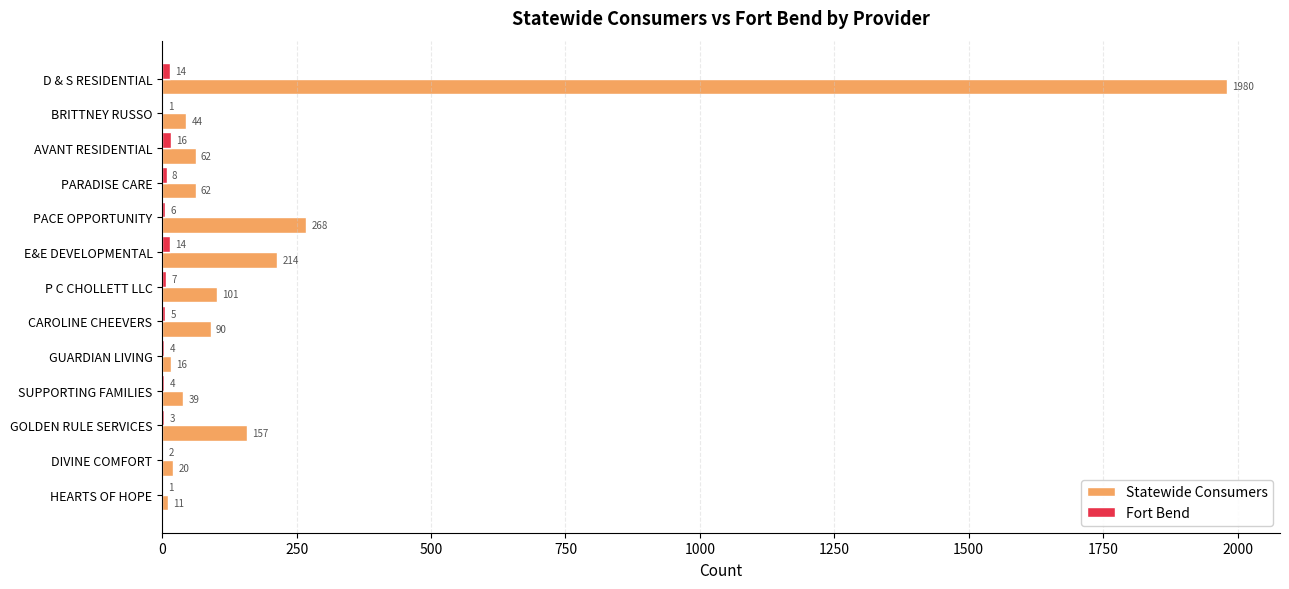

Which series changed the most between BRITTNEY RUSSO and PARADISE CARE?

Statewide Consumers